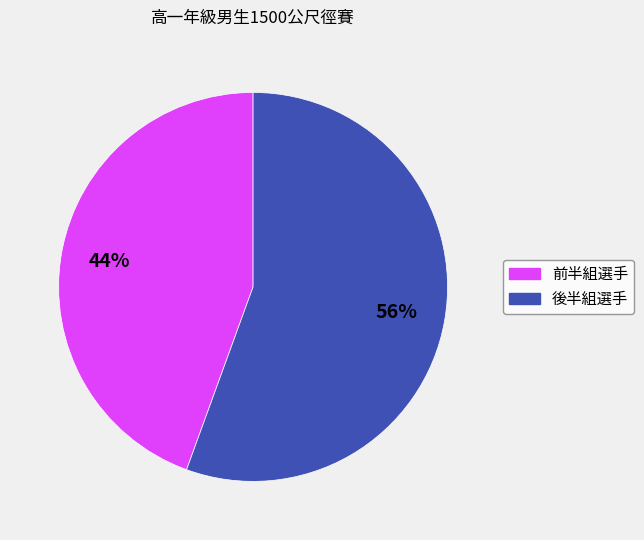

To the nearest percent, what is the average slice percentage?

50%